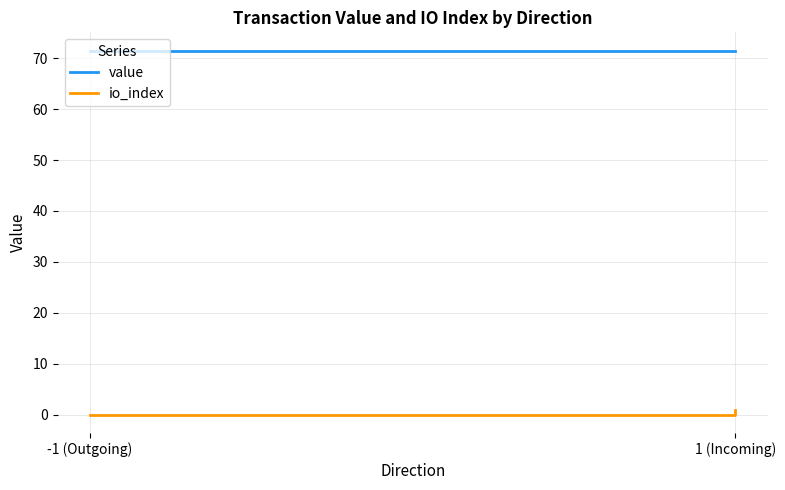

Rank the series by their maximum value, from lowest to highest.

io_index, value